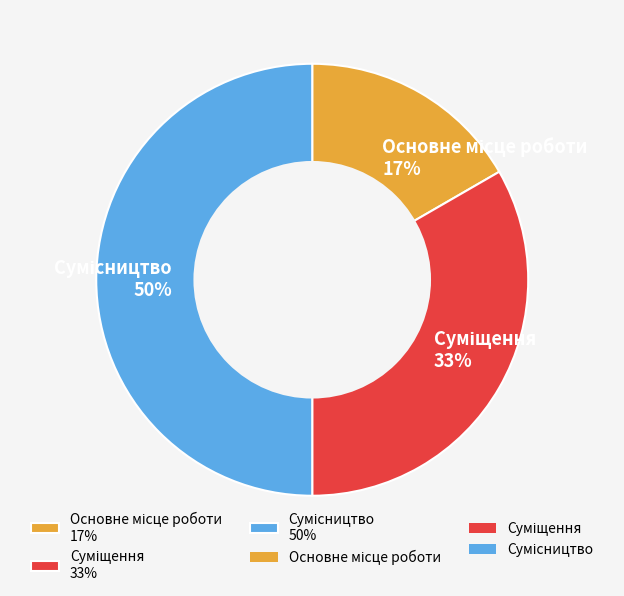

To the nearest percent, what is the average slice percentage?

33%